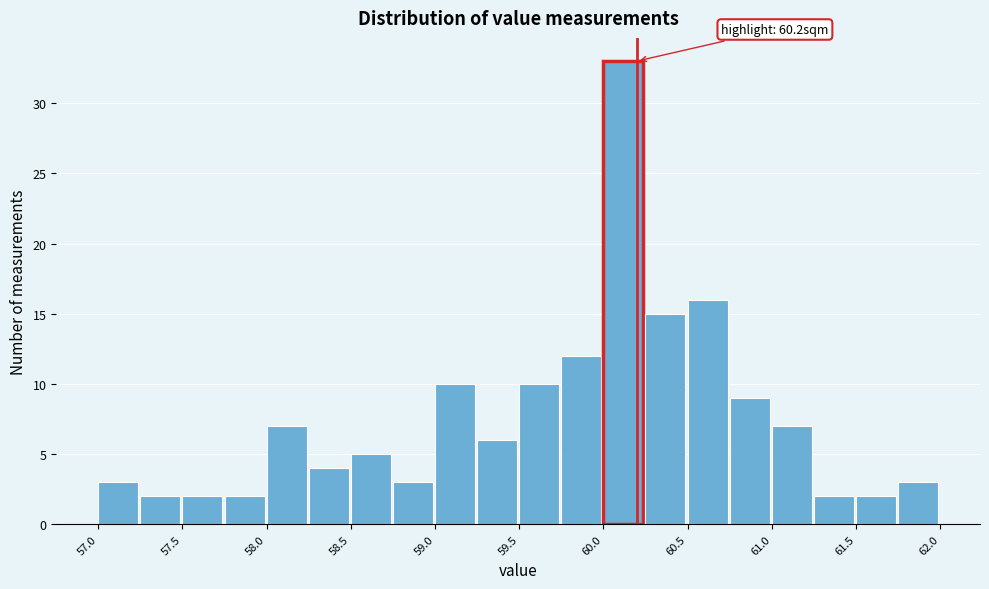

Which range on the x-axis has the tallest bar?

60.00 to 60.25